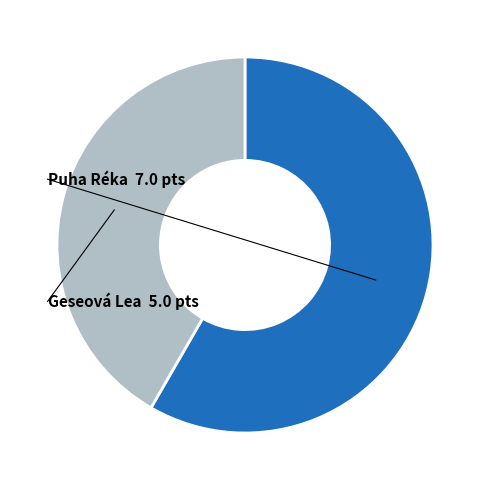

Which category has the smallest portion of the pie?

Geseová Lea